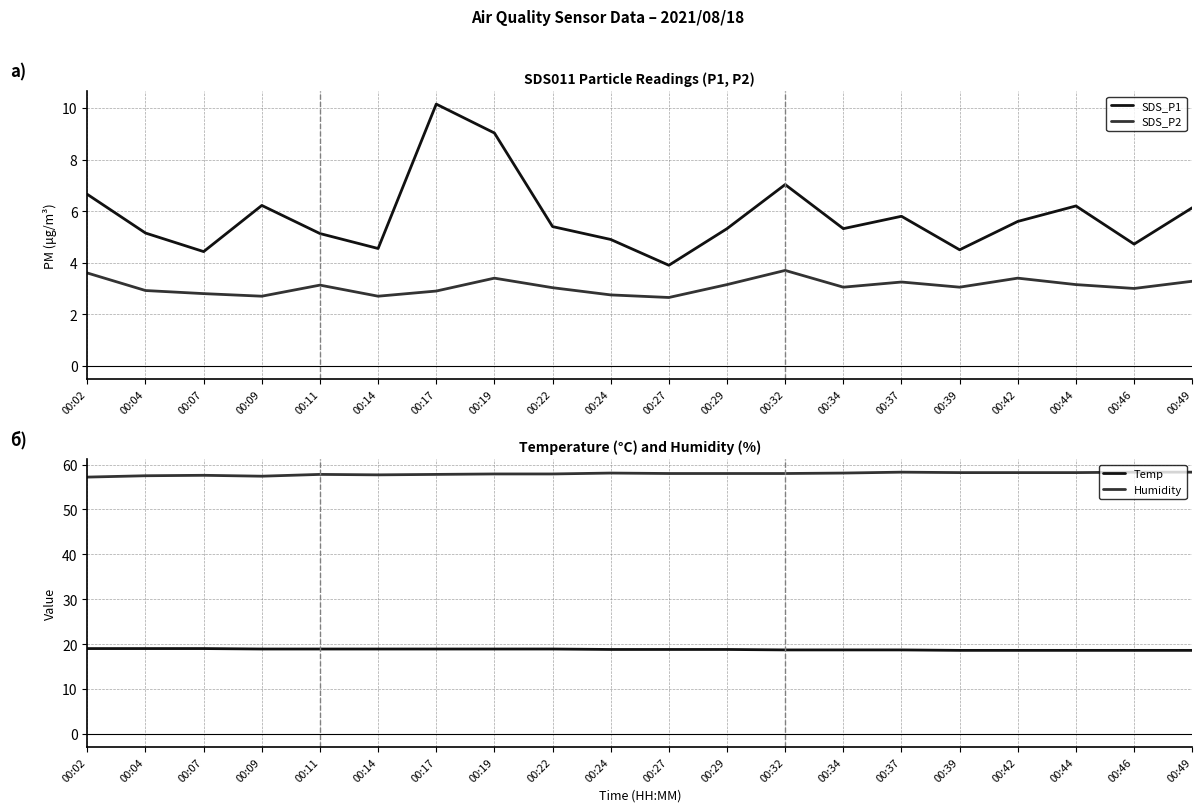

Reading left to right, extract all data points from this chart.

SDS_P1: 6.7	5.2	4.4	6.2	5.1	4.5	10.2	9.0	5.4	4.9	3.9	5.3	7.0	5.3	5.8	4.5	5.6	6.2	4.7	6.1
SDS_P2: 3.6	2.9	2.8	2.7	3.1	2.7	2.9	3.4	3.0	2.8	2.6	3.1	3.7	3.0	3.2	3.0	3.4	3.1	3.0	3.3
Temp: 19.0	19.0	19.0	18.9	18.9	18.9	18.9	18.9	18.9	18.8	18.8	18.8	18.7	18.7	18.7	18.6	18.6	18.6	18.6	18.6
Humidity: 57.2	57.5	57.6	57.4	57.8	57.7	57.8	57.9	57.9	58.1	58.0	58.0	58.0	58.1	58.3	58.2	58.2	58.2	58.3	58.3